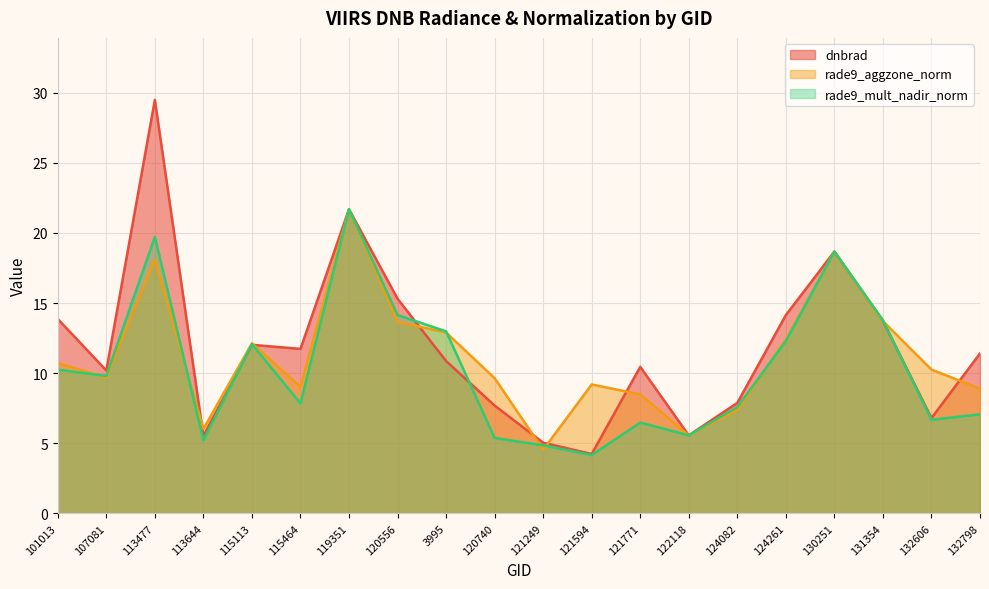

Where is the first local maximum for rade9_mult_nadir_norm?

113477